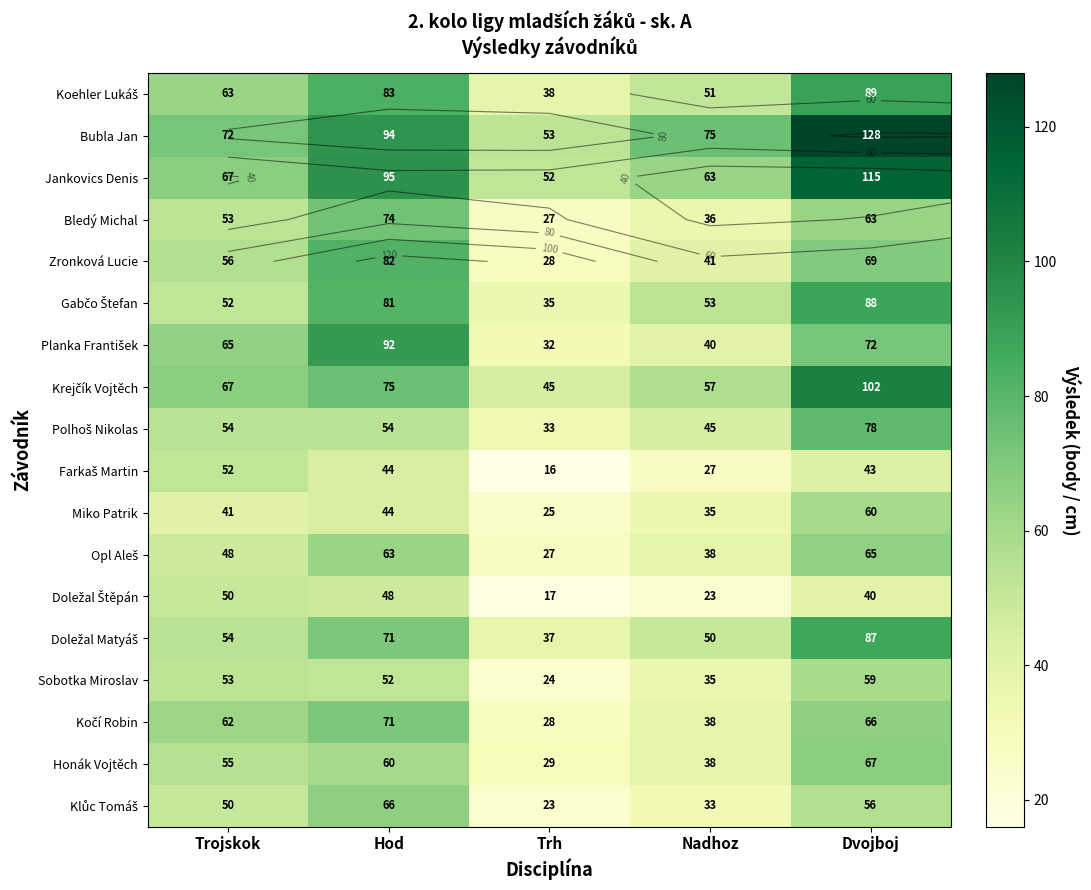

What is the greatest value displayed?

128